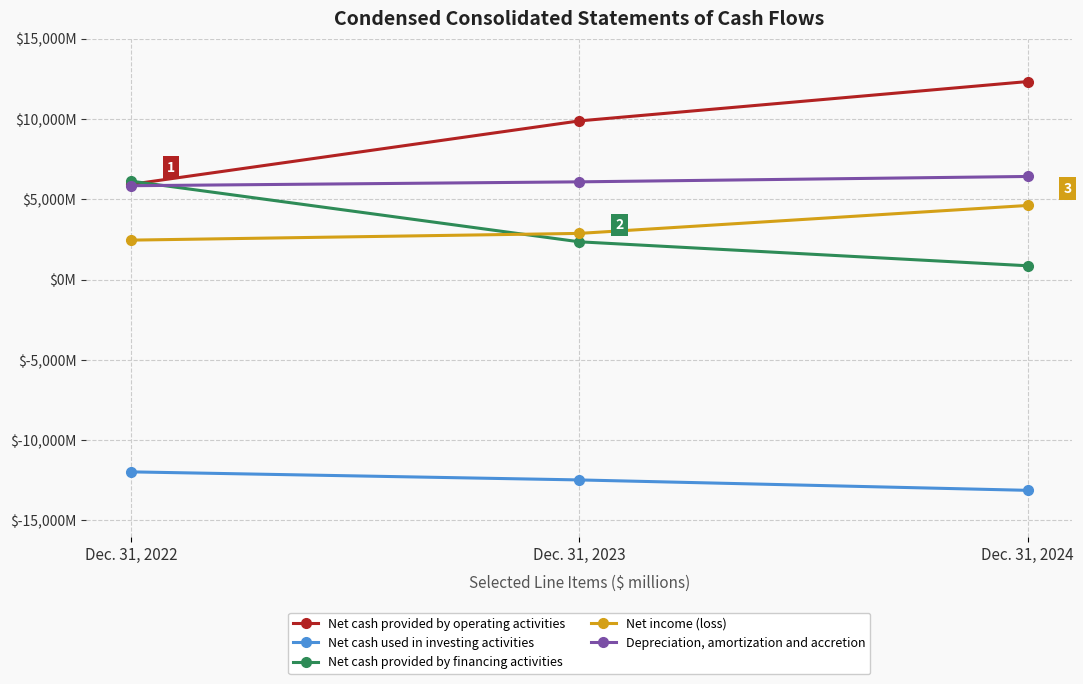

What is the difference between the maximum and minimum values in the Depreciation, amortization and accretion series?

576